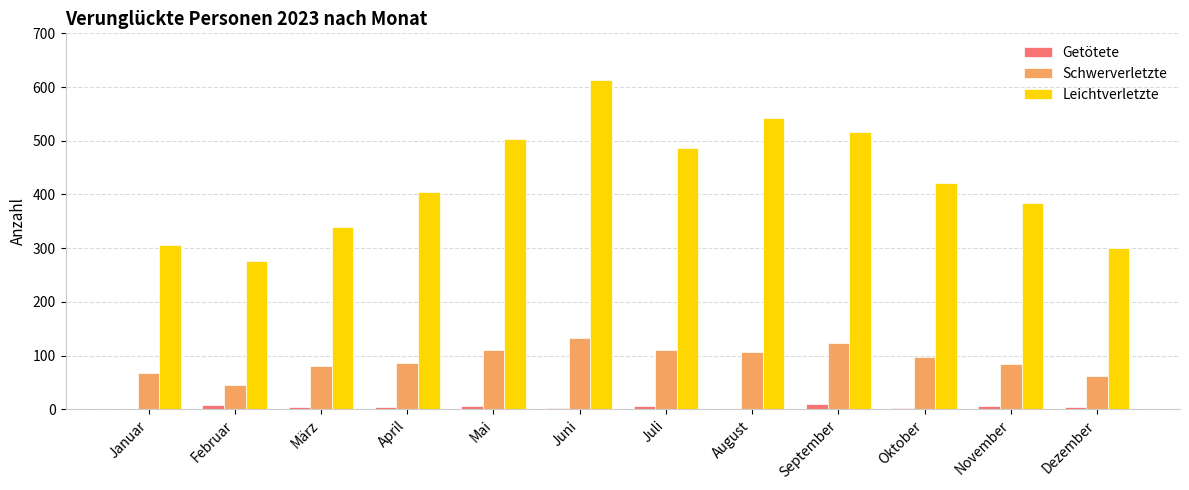

Which series has the widest spread of values?

Leichtverletzte